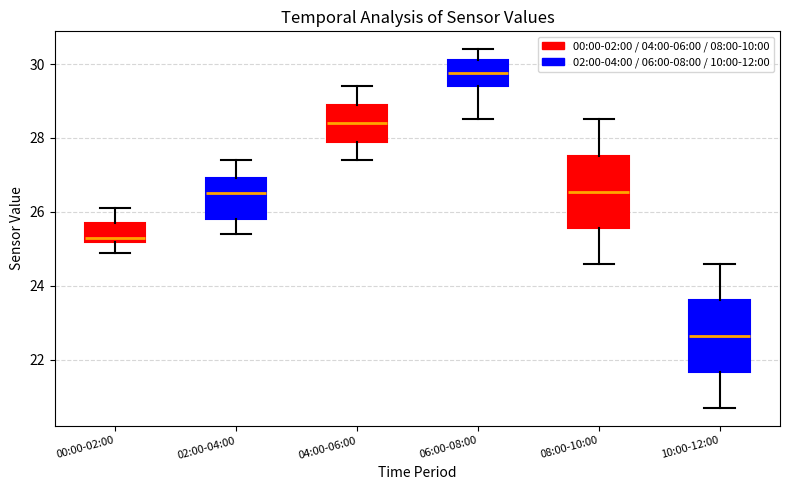

Where is the lower edge of the box for 06:00-08:00 on the y-axis? The values are not printed on the chart, so give them approximately, as read against the axis.

29.4